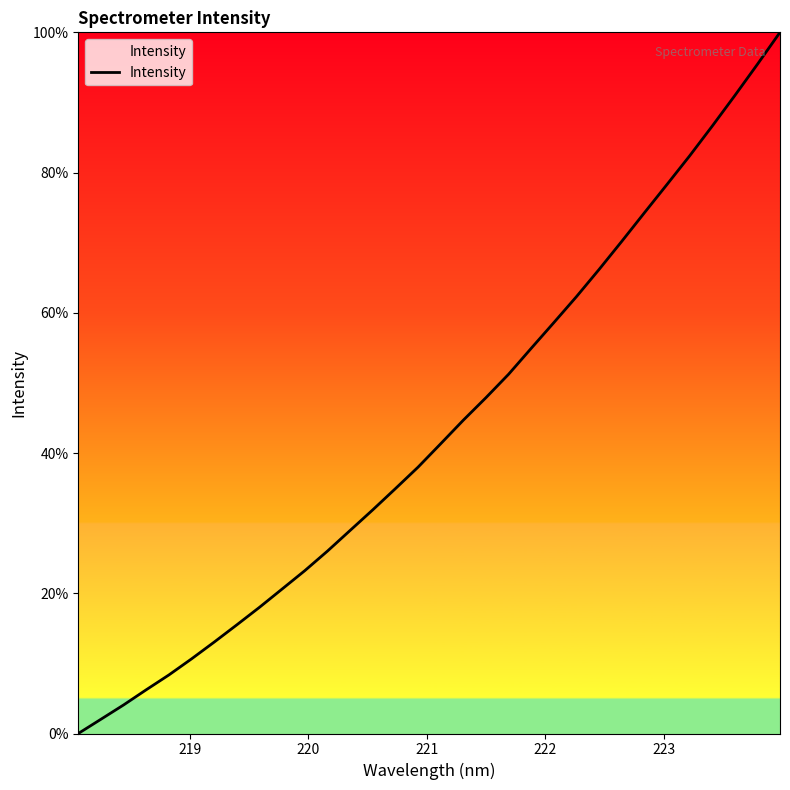

What is the greatest value displayed?

100.0